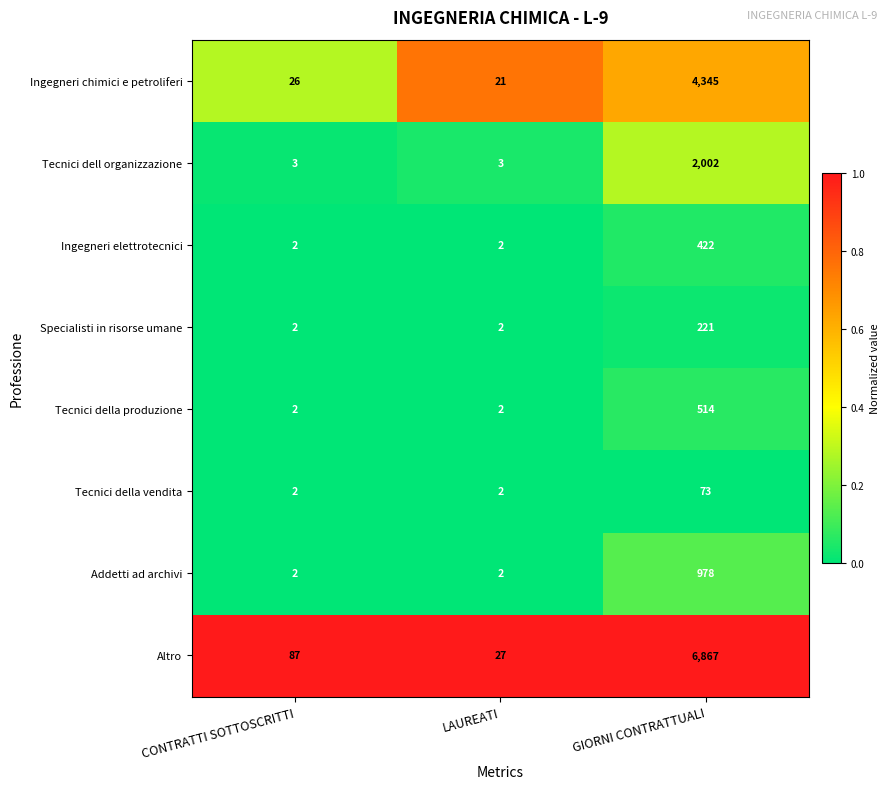

List the series in order of their peak value, highest first.

Altro, Ingegneri chimici e petroliferi, Tecnici dell organizzazione, Addetti ad archivi, Tecnici della produzione, Ingegneri elettrotecnici, Specialisti in risorse umane, Tecnici della vendita